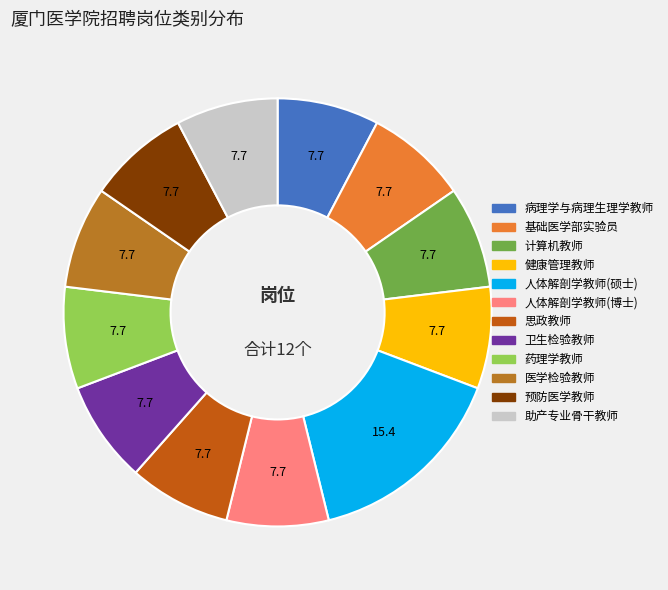

Does any single category account for the majority?

No